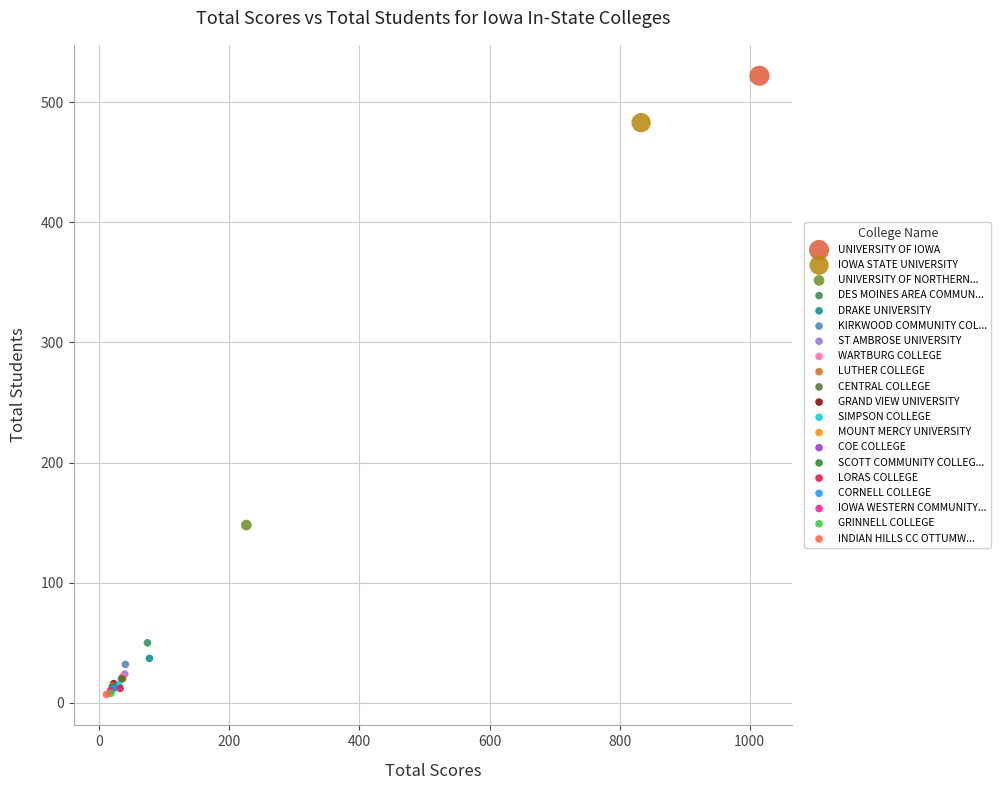

What are all the series names shown in the legend?

UNIVERSITY OF IOWA, IOWA STATE UNIVERSITY, UNIVERSITY OF NORTHERN..., DES MOINES AREA COMMUN..., DRAKE UNIVERSITY, KIRKWOOD COMMUNITY COL..., ST AMBROSE UNIVERSITY, WARTBURG COLLEGE, LUTHER COLLEGE, CENTRAL COLLEGE, GRAND VIEW UNIVERSITY, SIMPSON COLLEGE, MOUNT MERCY UNIVERSITY, COE COLLEGE, SCOTT COMMUNITY COLLEG..., LORAS COLLEGE, CORNELL COLLEGE, IOWA WESTERN COMMUNITY..., GRINNELL COLLEGE, INDIAN HILLS CC OTTUMW...